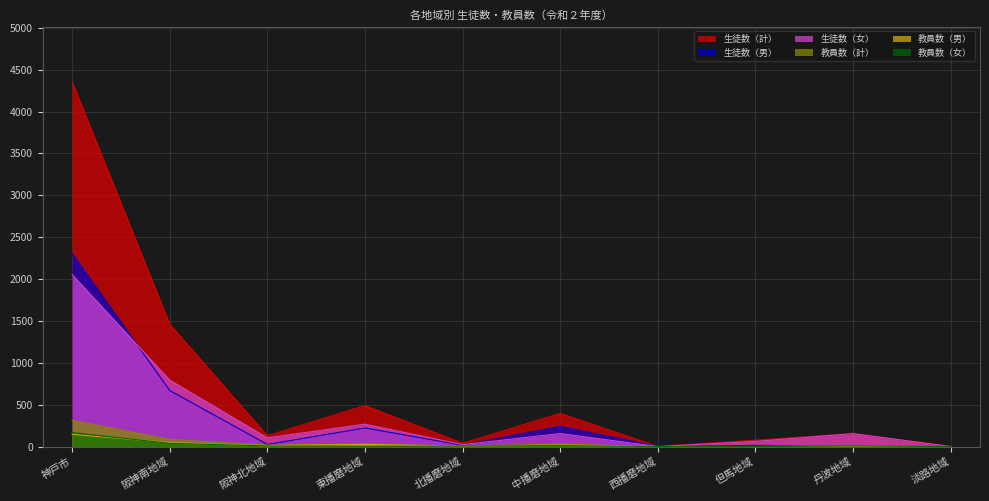

What is the difference between the 生徒数（女） values at 淡路地域 and 東播磨地域?

267